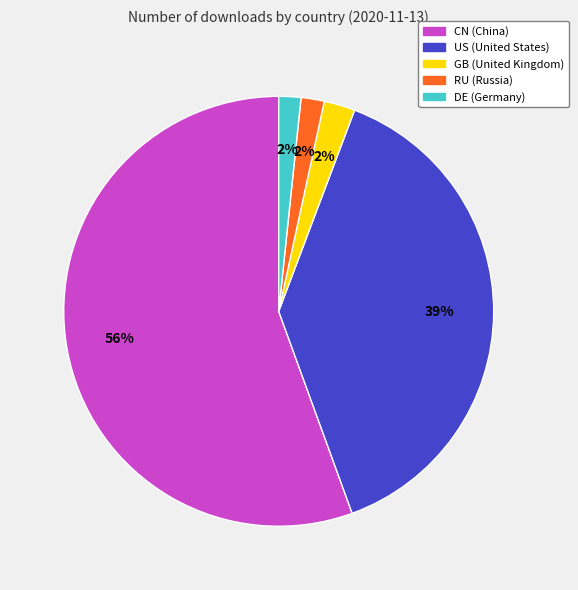

What percentage is the US slice, to the nearest percent?

39%